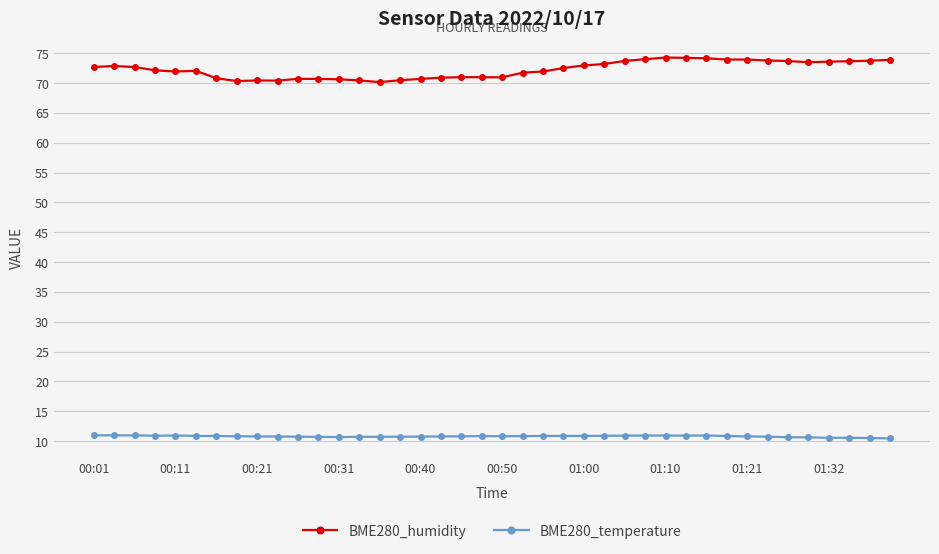

Does the chart have visible grid lines?

Yes